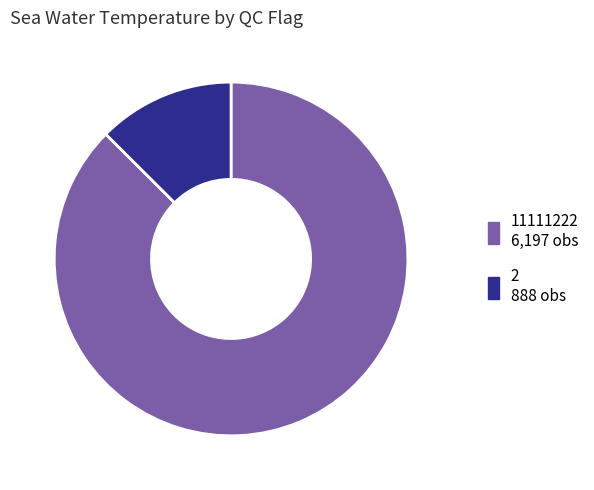

Is there any slice that represents more than half of the pie?

Yes